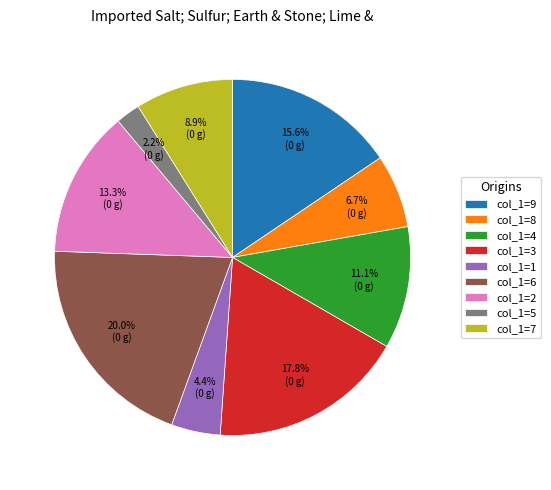

To the nearest percent, what is the difference between the largest and smallest slice percentages?

18%